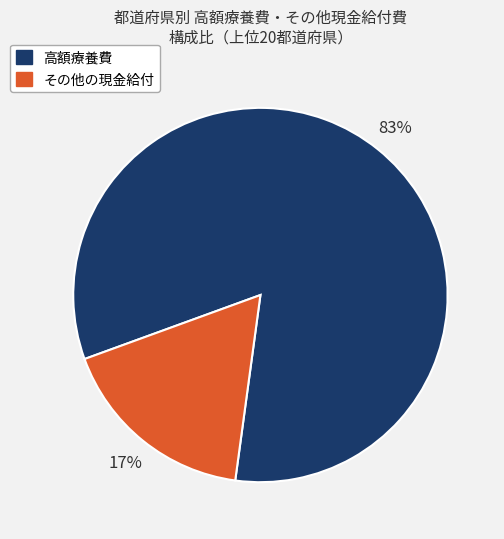

Which has a higher value, その他の現金給付 or 高額療養費?

高額療養費